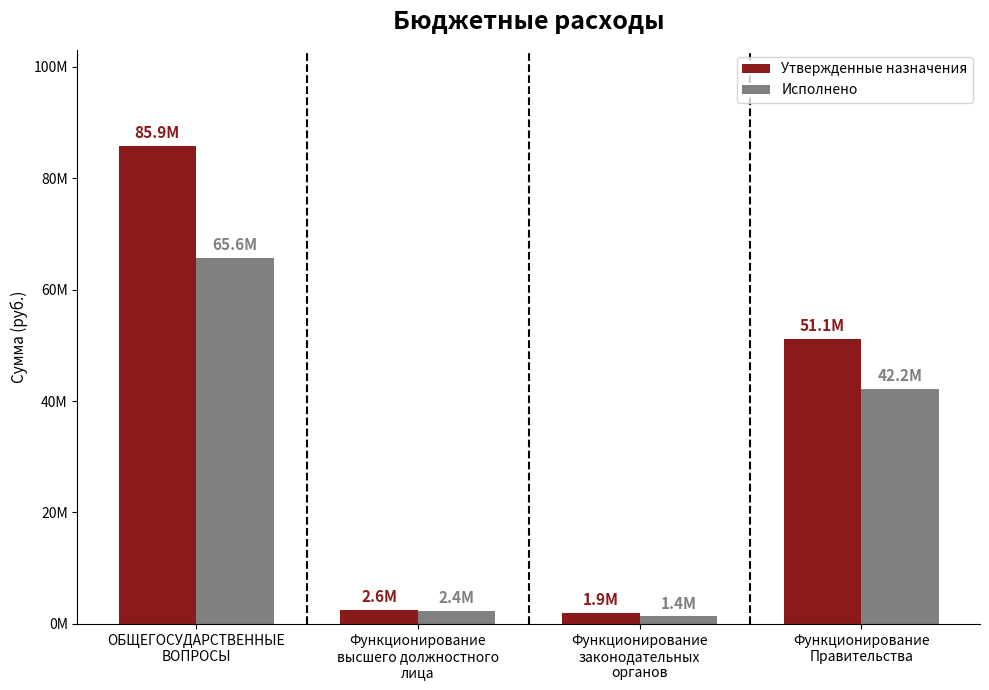

Which series has the largest total across all categories?

Утвержденные назначения